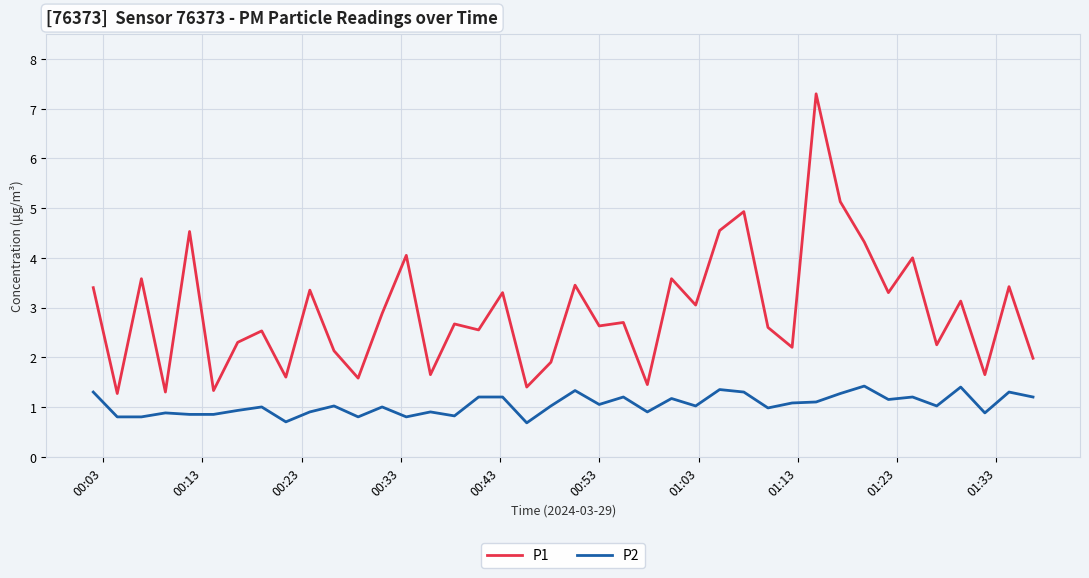

Which series has the largest total across all categories?

P1